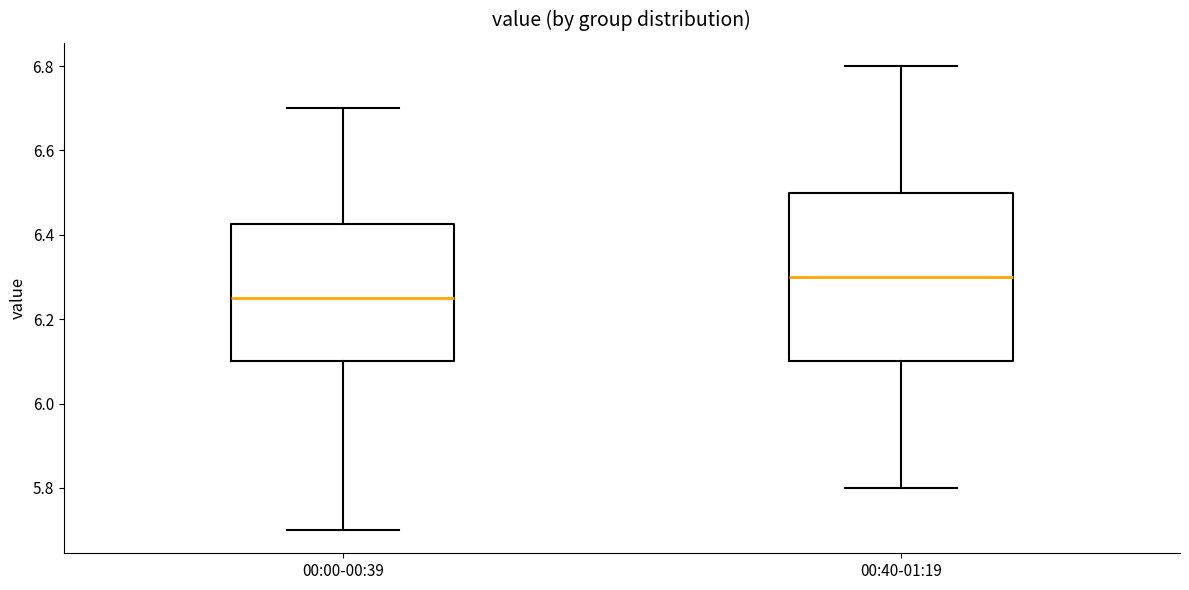

Where is the lower edge of the box for 00:00-00:39 on the y-axis? The values are not printed on the chart, so give them approximately, as read against the axis.

6.10